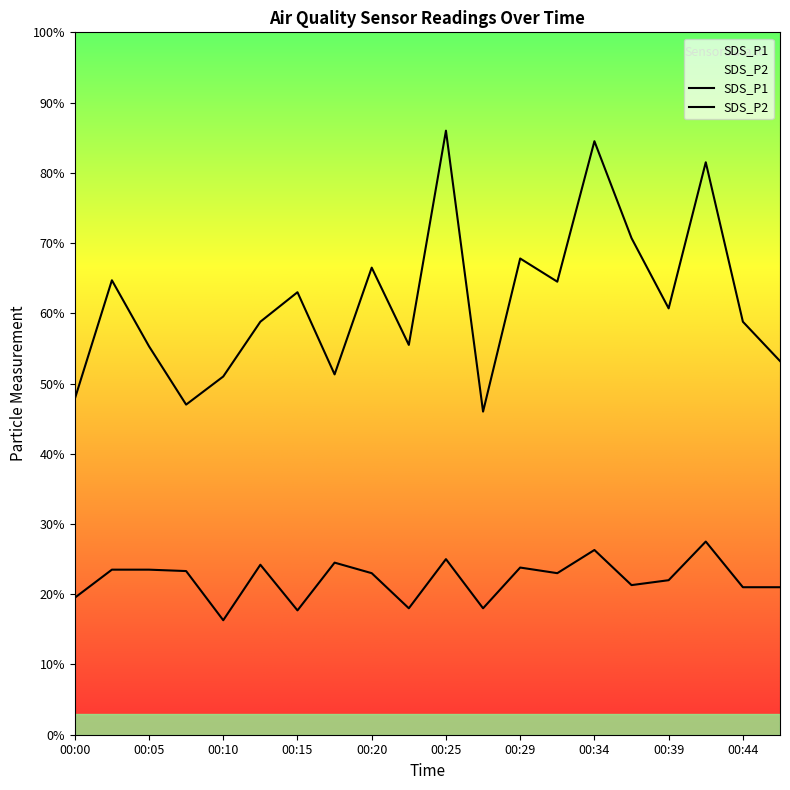

What is the sum of all SDS_P1 values?

123.5